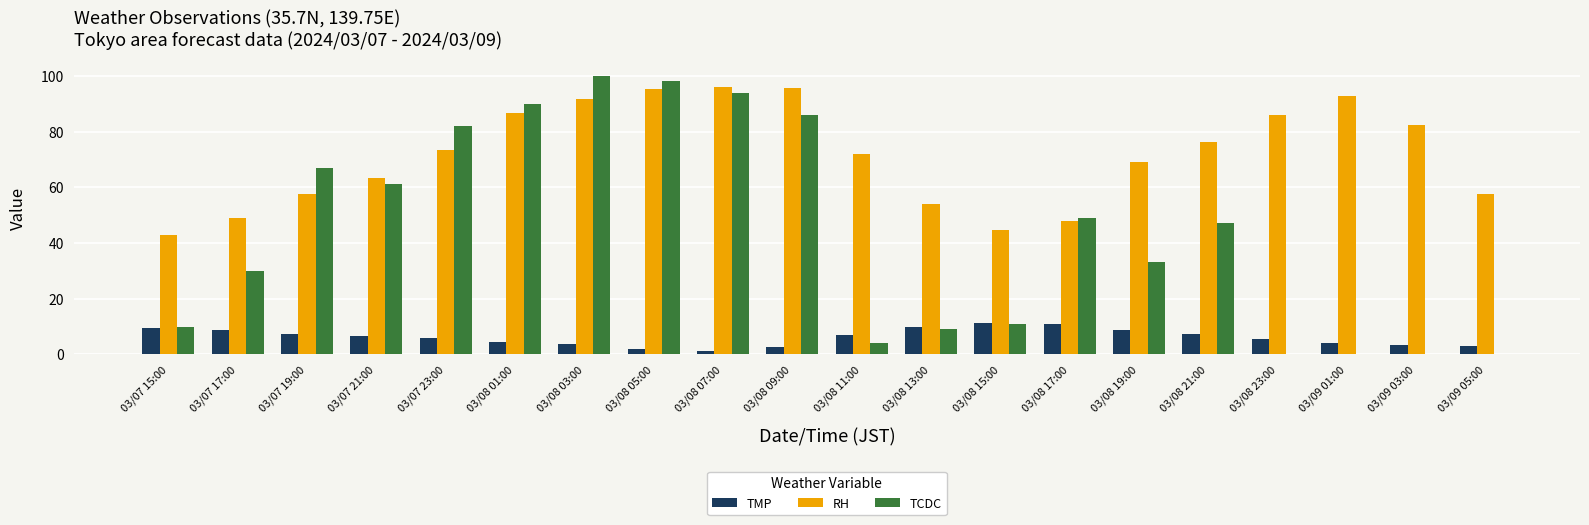

What is the highest value of the TCDC series?

100.0